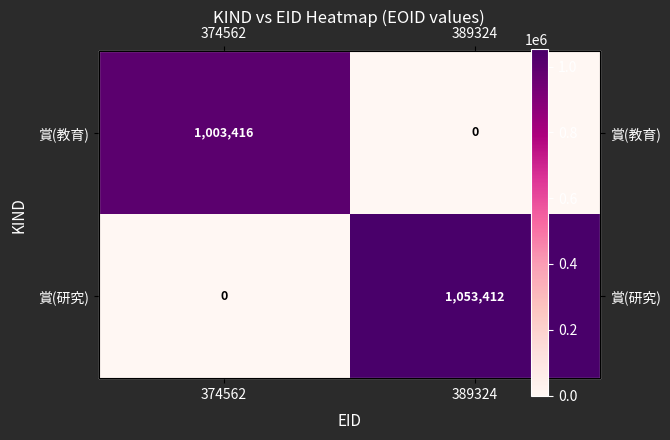

What is the sum of all 賞(研究) values?

1053412